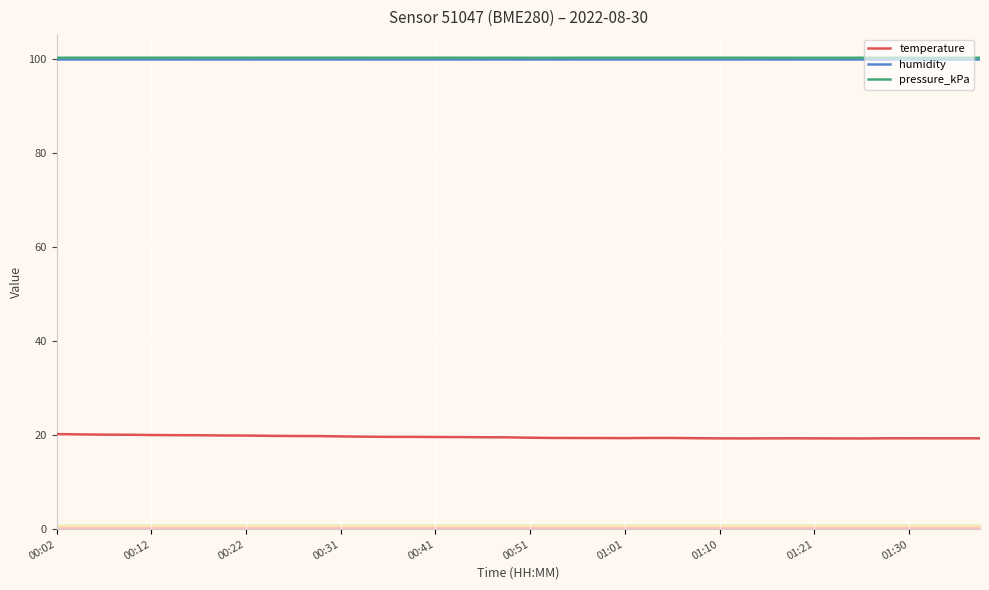

What is the minimum value for humidity?

100.0